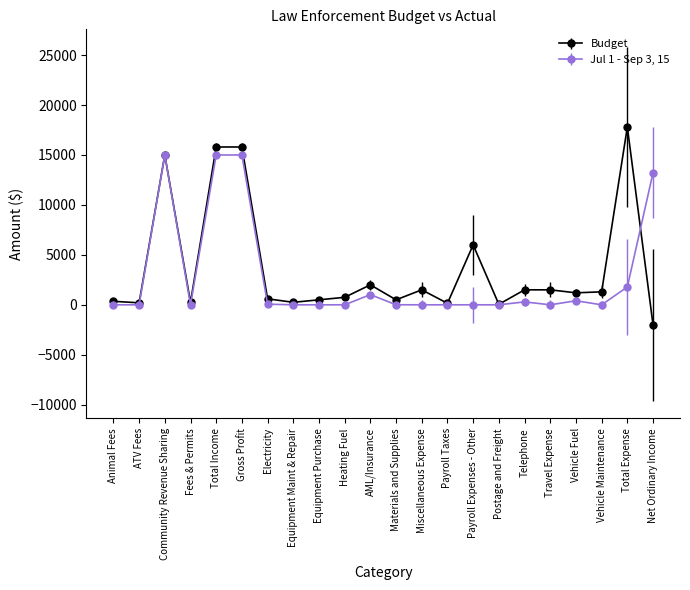

What is the difference between the maximum and second lowest values in the Budget series?

17750.0